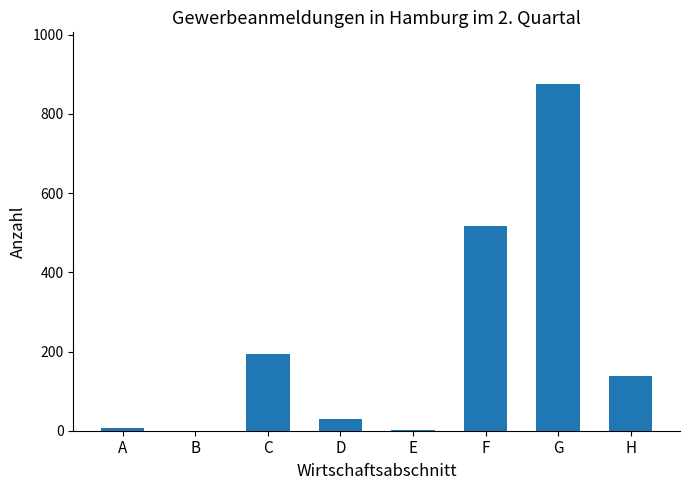

What is the greatest value displayed?

875